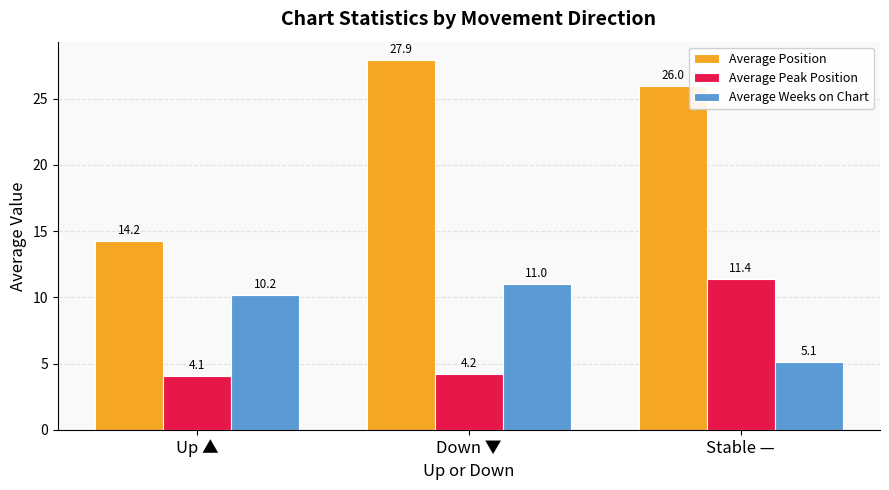

Which series has the largest total across all categories?

Average Position